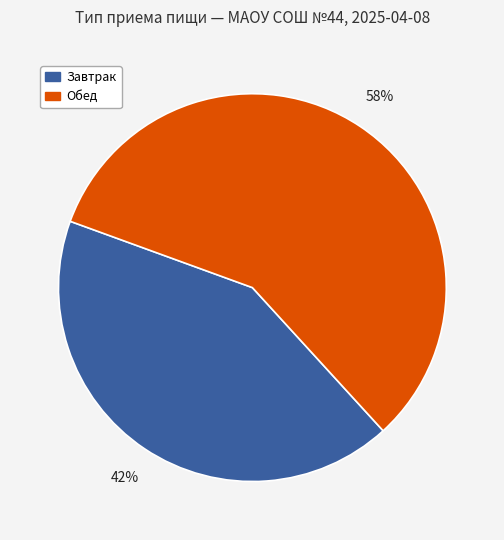

Does any single category account for the majority?

Yes